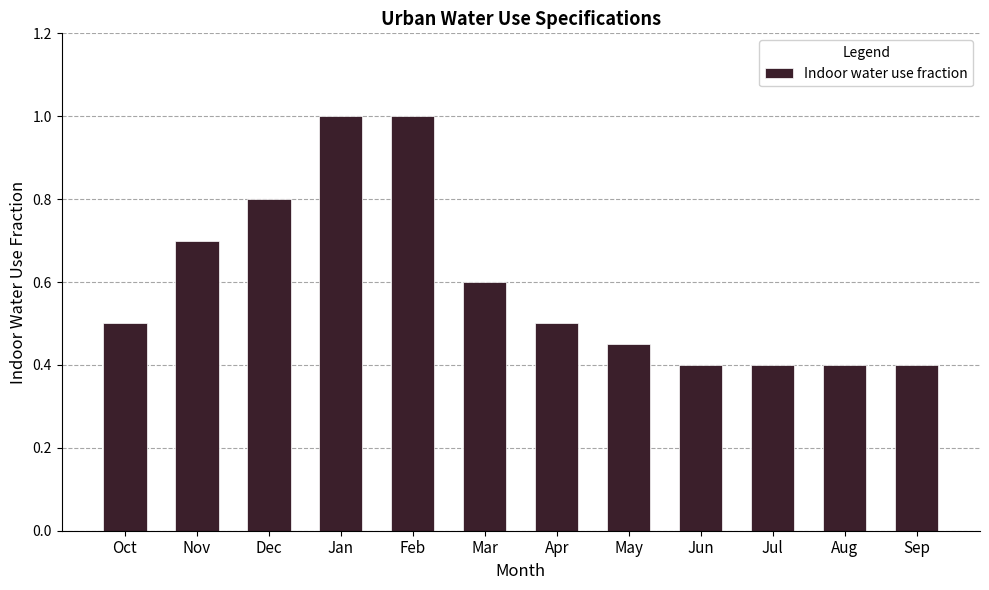

What is the difference between the maximum and second lowest values?

0.6